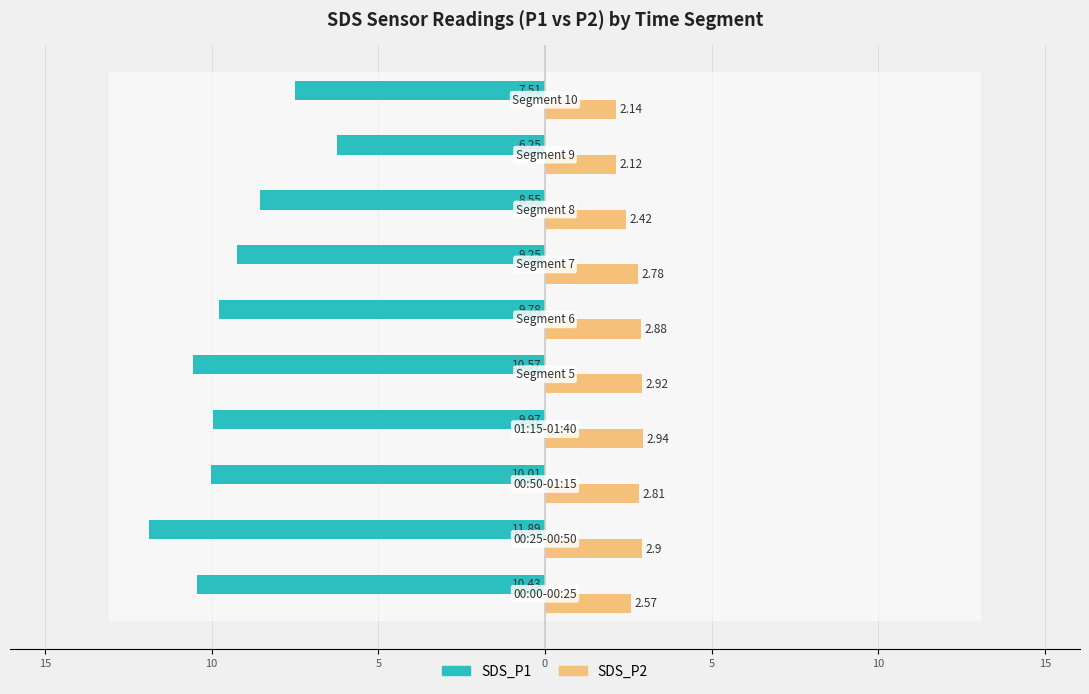

What is the average value of the SDS_P2 series?

2.6